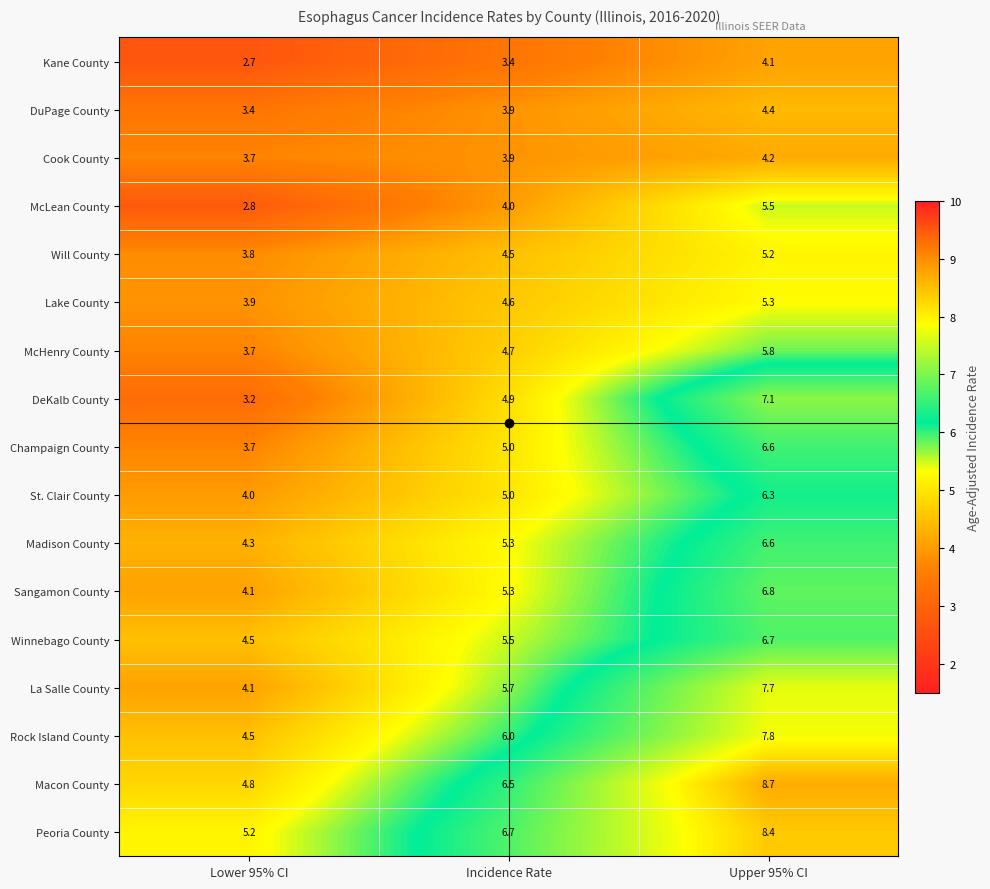

At how many categories does at least one series exceed 4?

3